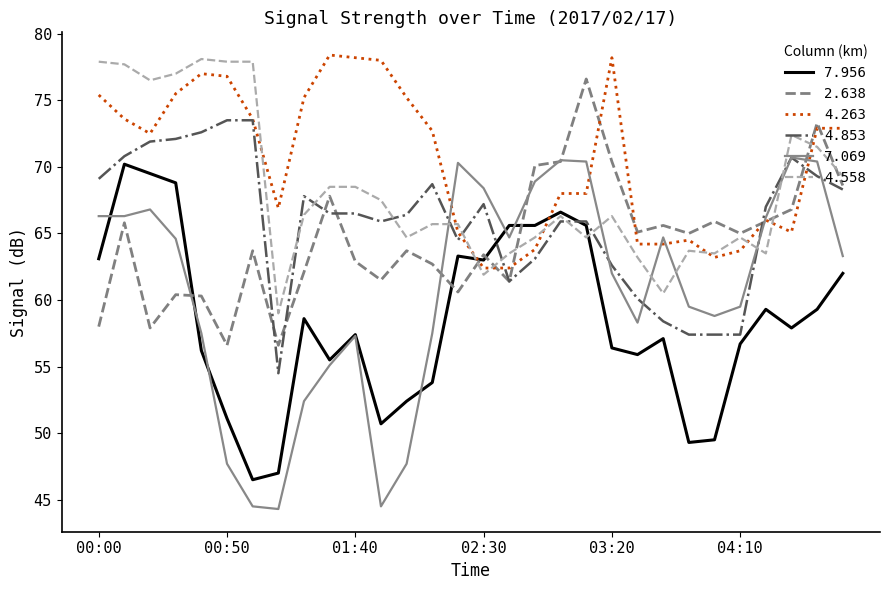

How many distinct data groups are displayed?

6